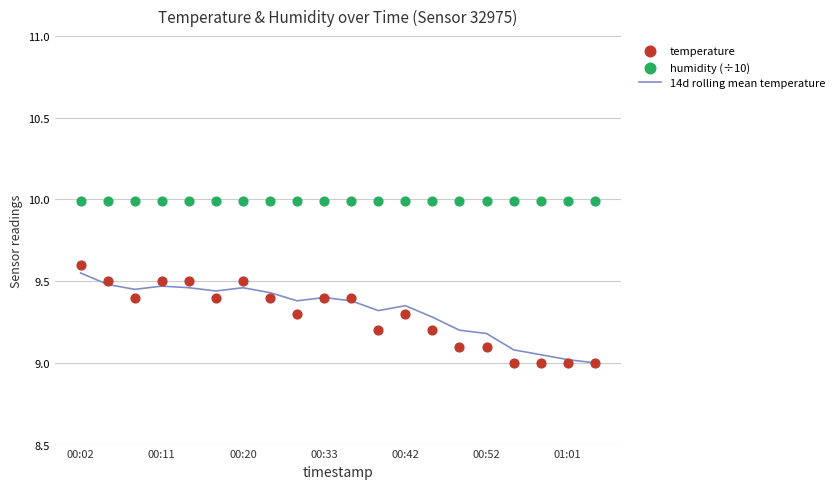

What is the lowest value of the 14d rolling mean temperature series?

9.0